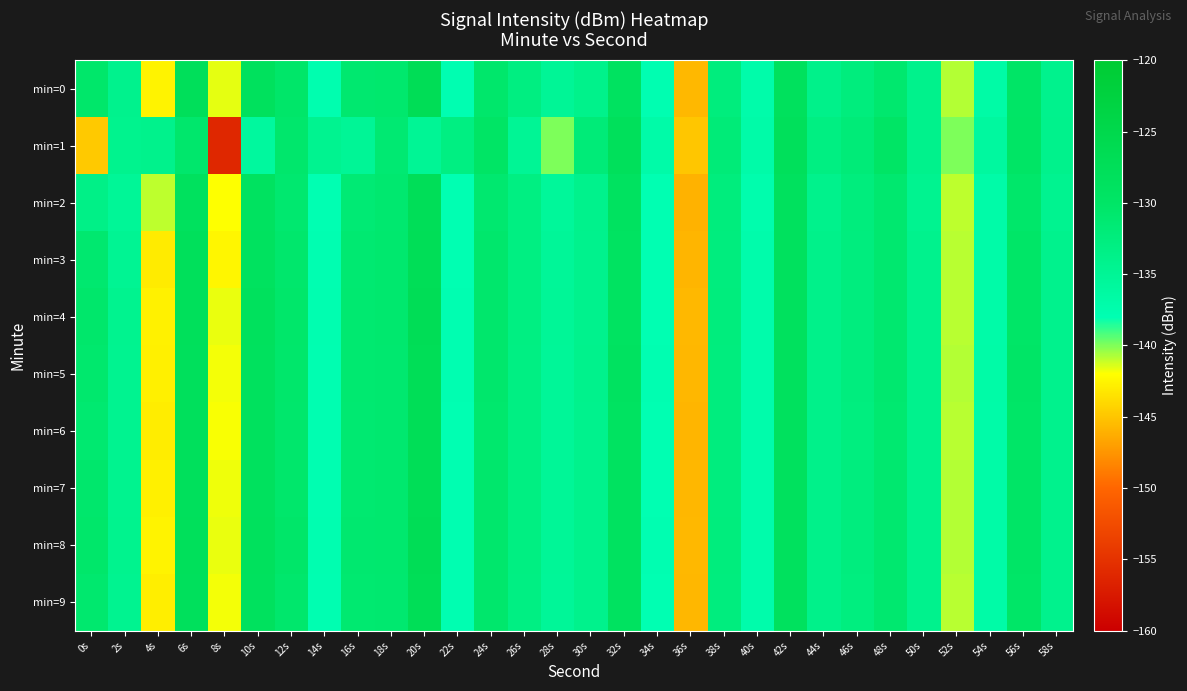

Which series has the widest spread of values?

min=1